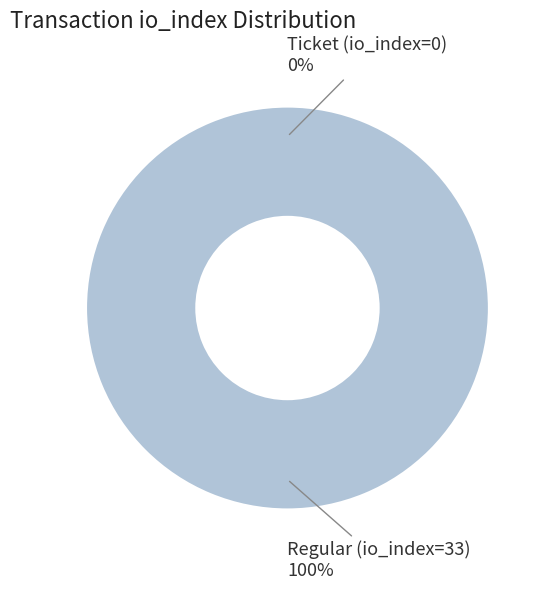

Is it true that Ticket (io_index=0) is 1% of the pie?

False